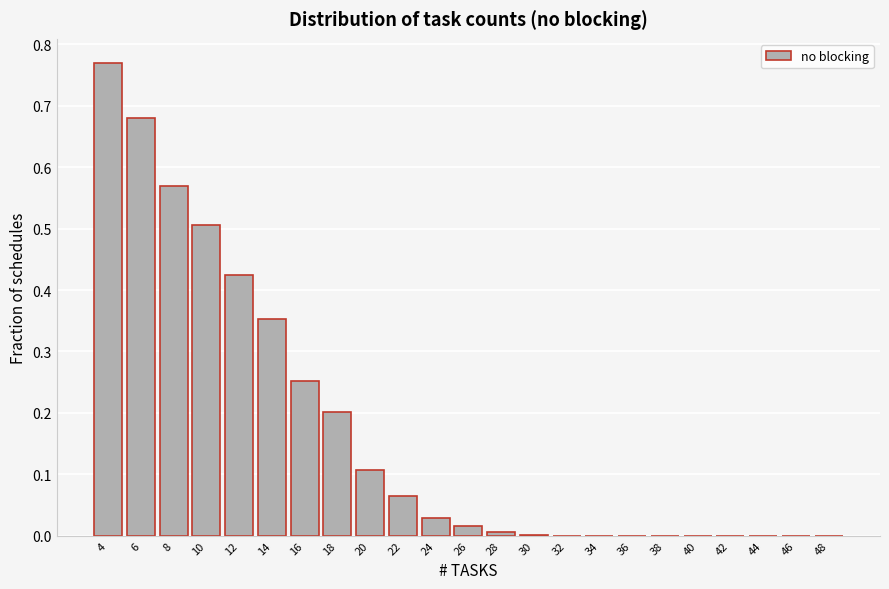

Is it true that the value at 24 is 0.0?

True